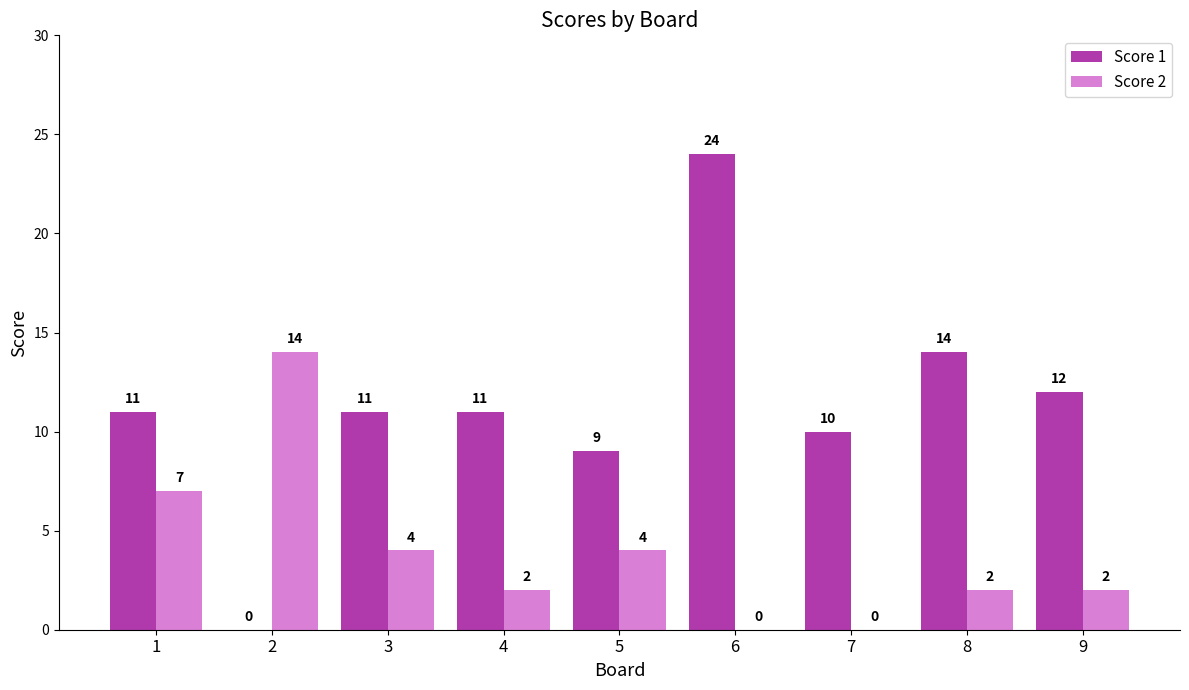

Which series has the largest total across all categories?

Score 1